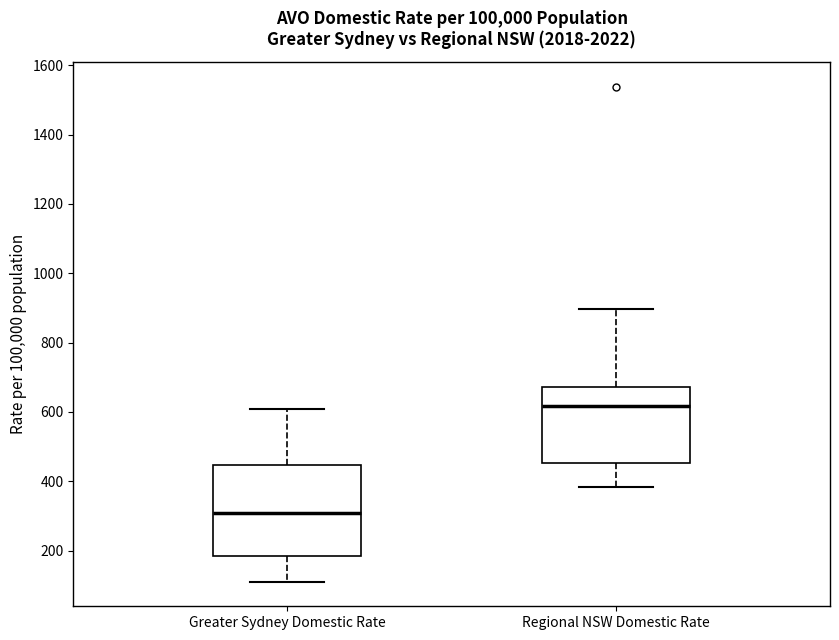

Where is the upper edge of the box for Regional NSW Domestic Rate on the y-axis? The values are not printed on the chart, so give them approximately, as read against the axis.

680